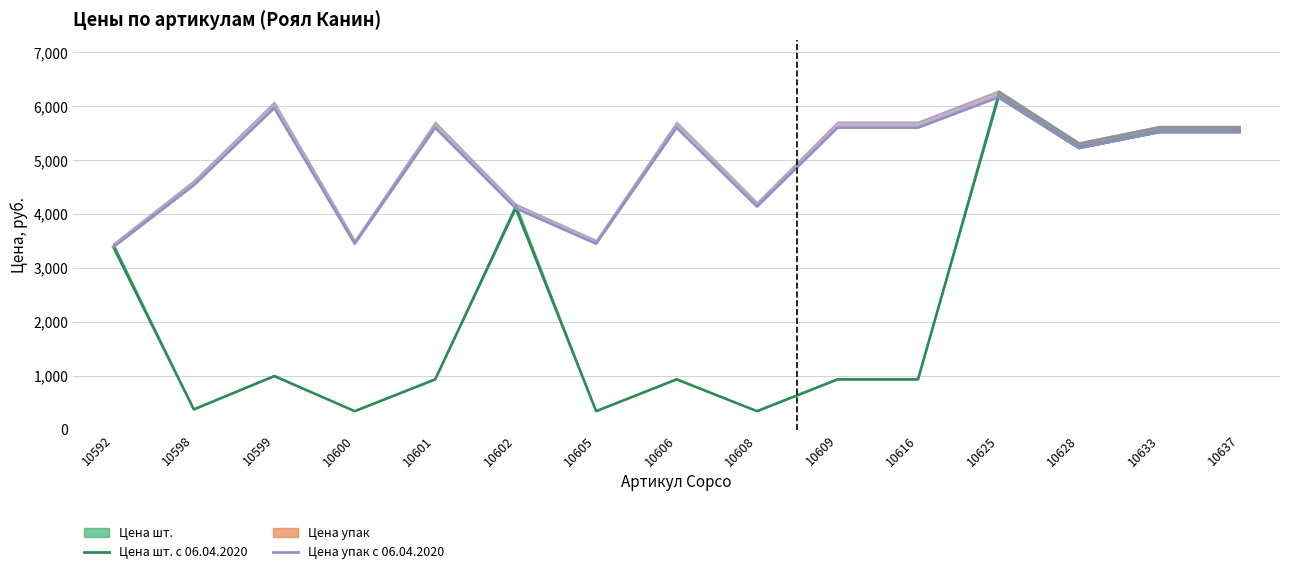

What is the spread (max minus min) of values at 10608?

3795.0